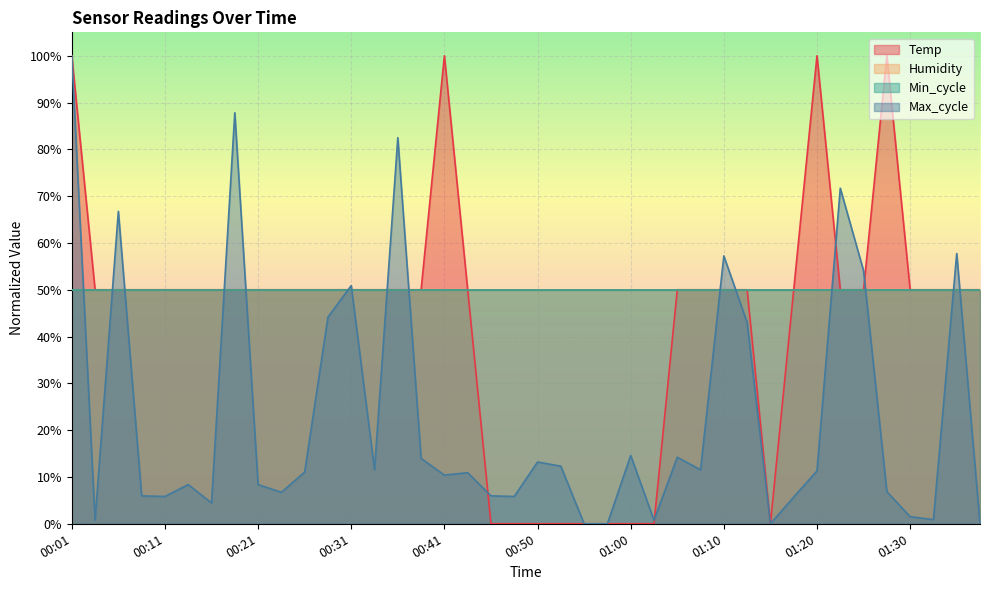

Rank the categories by Temp value from highest to lowest.

00:01, 00:41, 01:20, 01:27, 00:04, 00:06, 00:09, 00:11, 00:14, 00:16, 00:18, 00:21, 00:23, 00:26, 00:28, 00:31, 00:33, 00:36, 00:38, 00:43, 01:05, 01:08, 01:10, 01:13, 01:18, 01:22, 01:25, 01:30, 01:32, 01:35, 01:37, 00:46, 00:48, 00:50, 00:53, 00:55, 00:58, 01:00, 01:03, 01:15